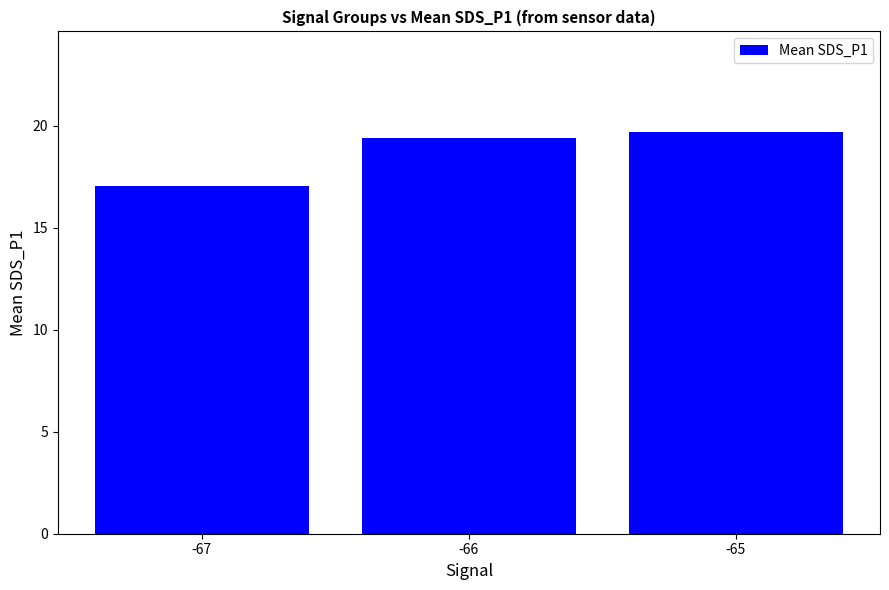

Which has a higher value, -67 or -65?

-65